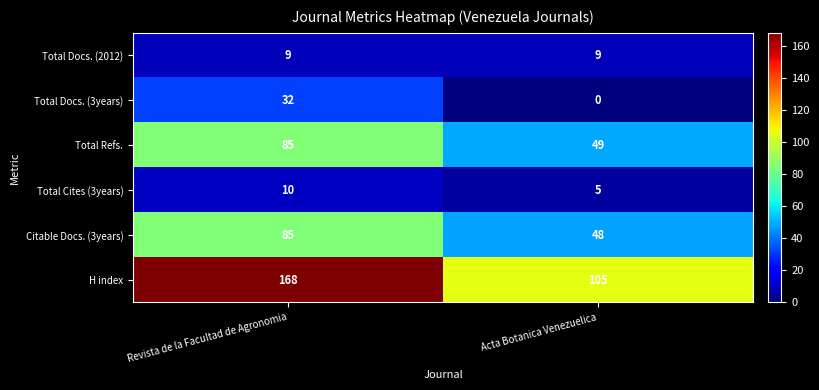

Rank the categories by Citable Docs. (3years) value from lowest to highest.

Acta Botanica Venezuelica, Revista de la Facultad de Agronomia